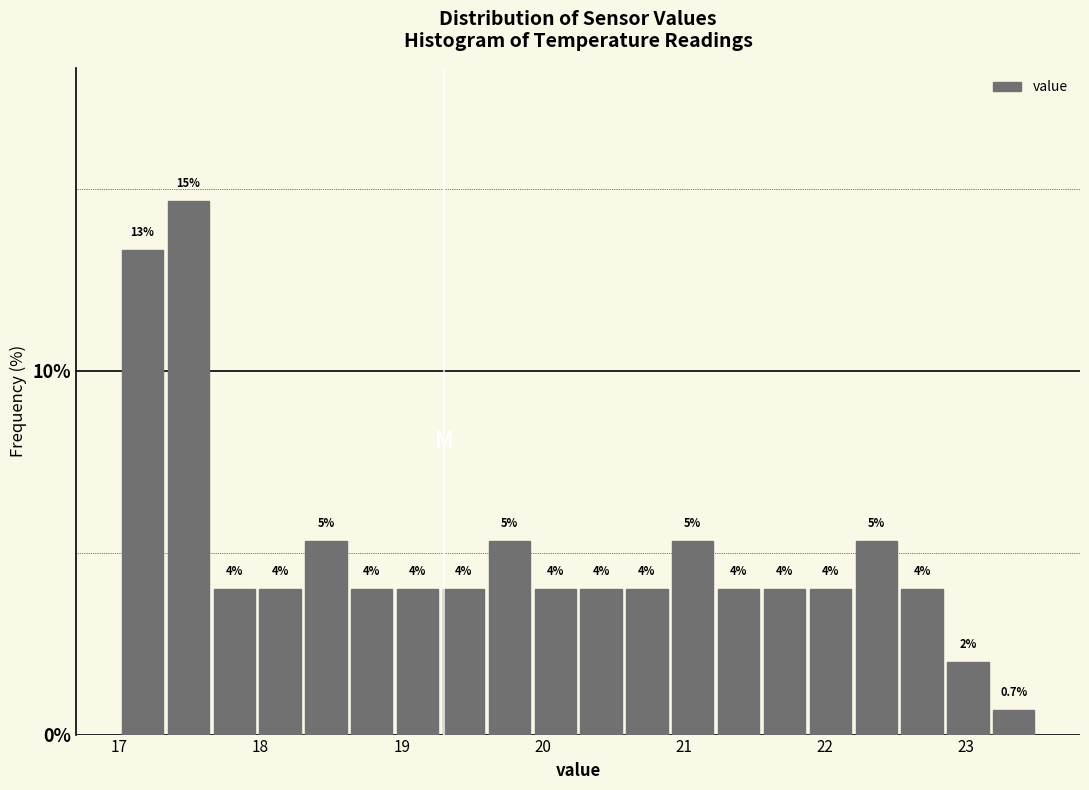

Read against the x-axis, roughly where is the centre of the tallest bar?

17.5